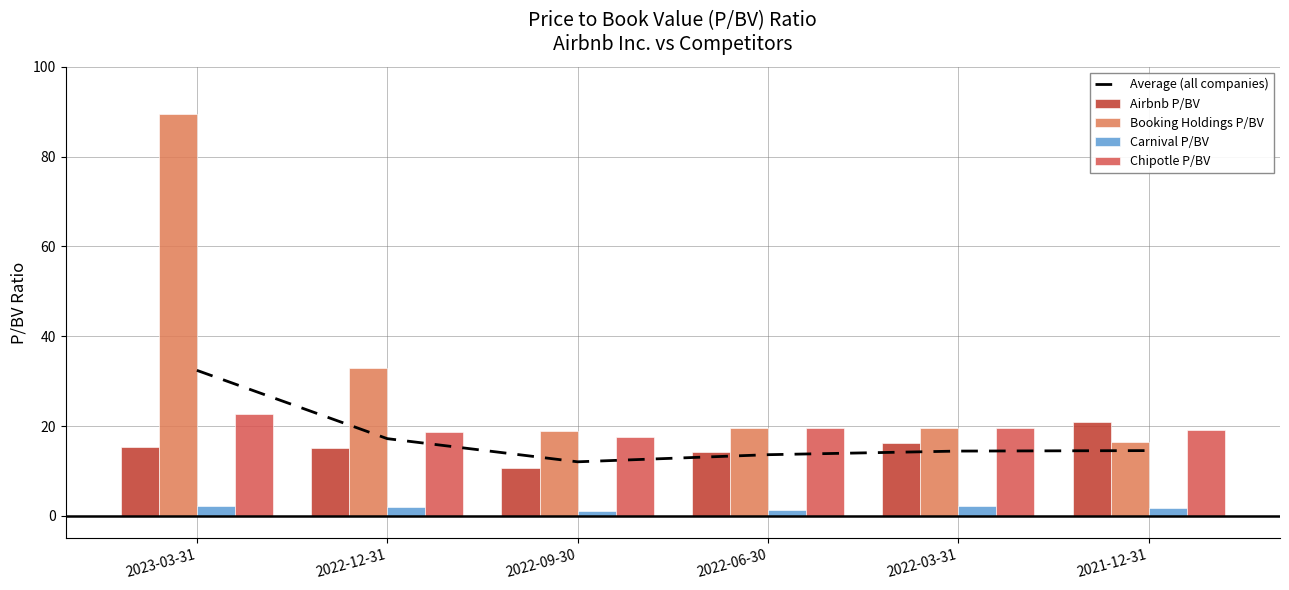

What is the average value of the Booking Holdings P/BV series?

32.8